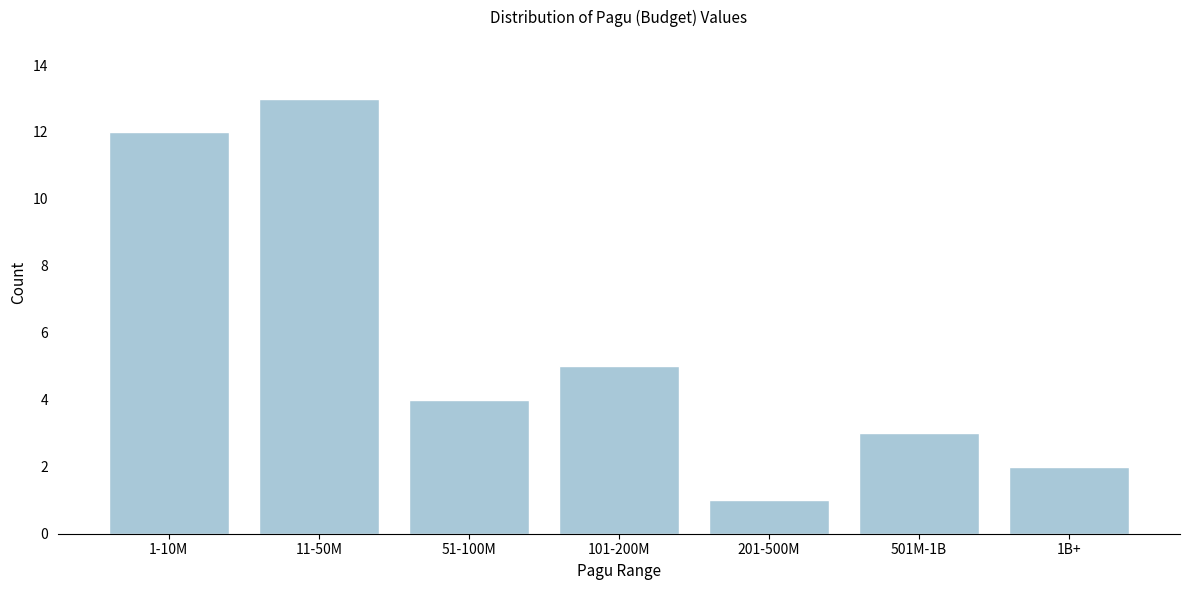

Reading left to right, what are all the values shown in this chart?

1-10M=12	11-50M=13	51-100M=4	101-200M=5	201-500M=1	501M-1B=3	1B+=2